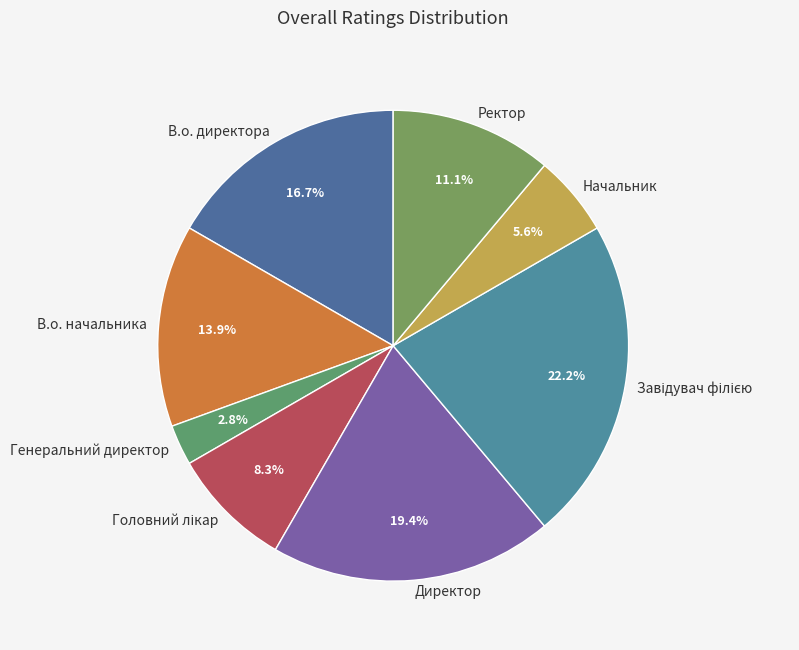

To the nearest percent, what is the difference between the largest and smallest slice percentages?

19%